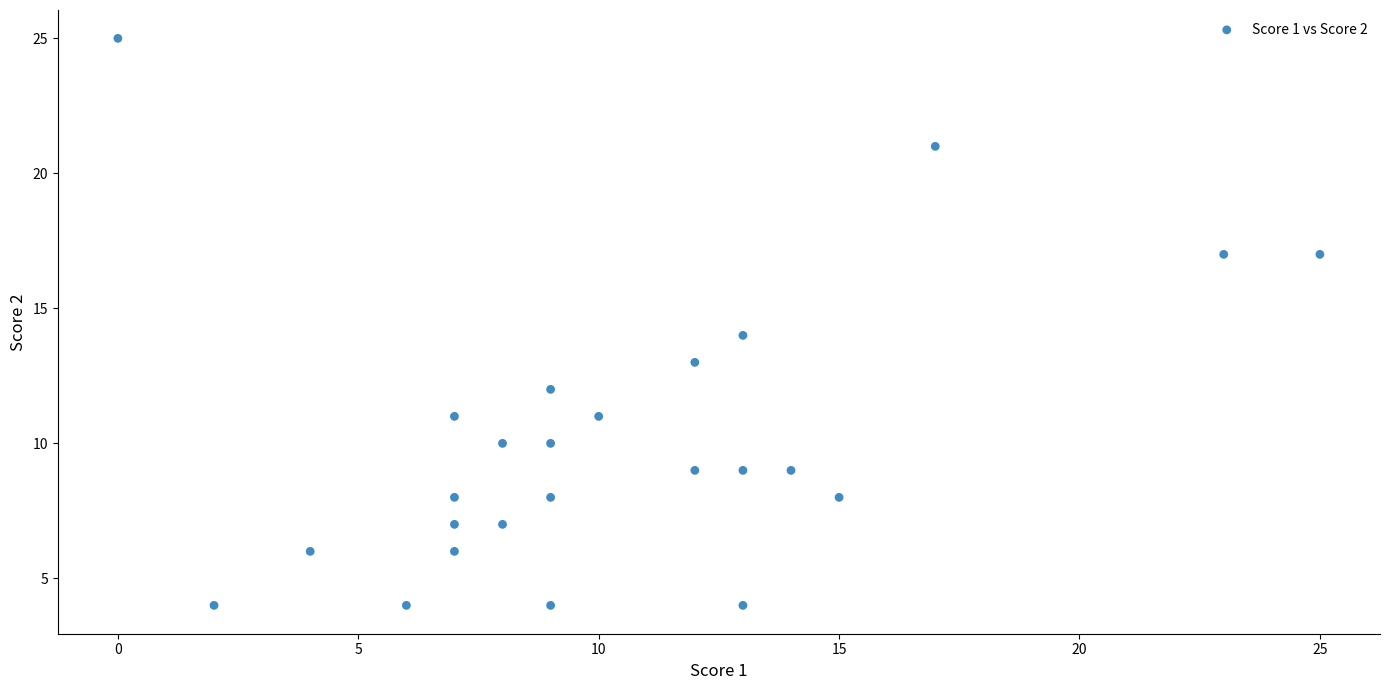

What is the range of X values (max minus min)?

25